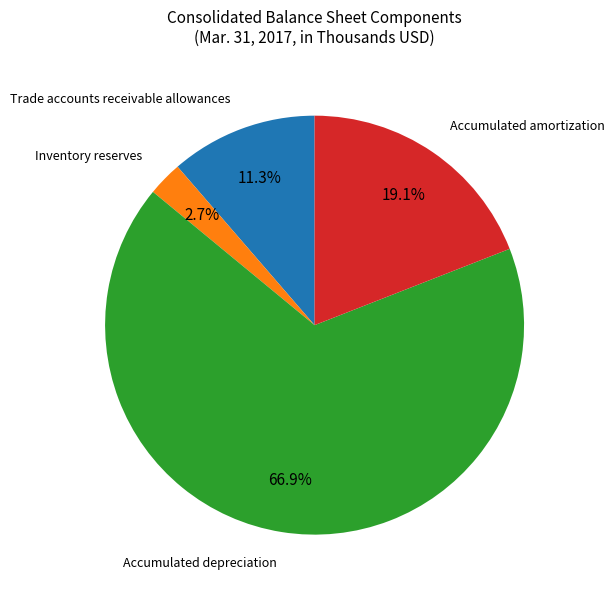

Is there a majority slice in this chart?

Yes